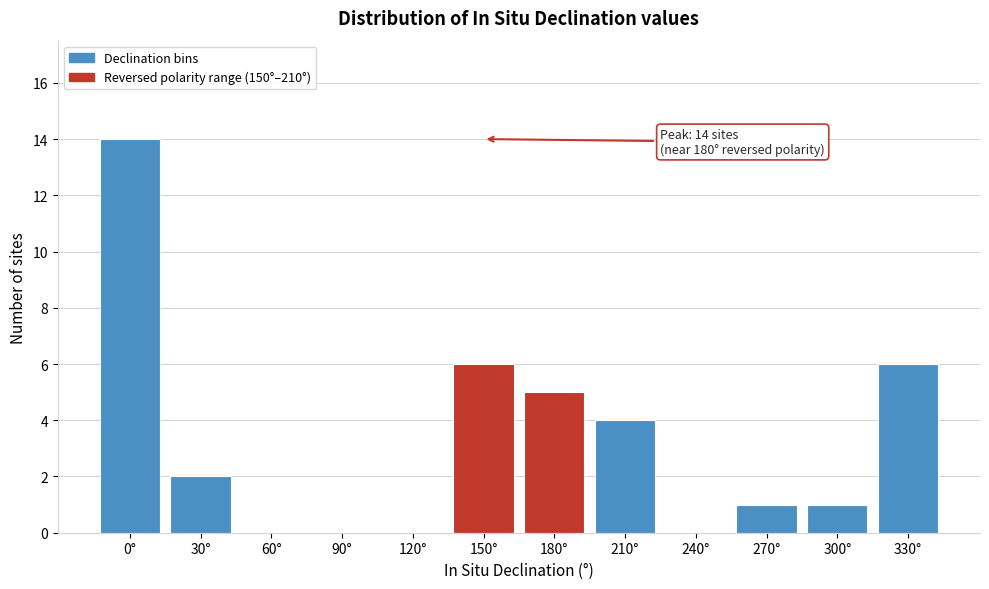

Reading left to right, transcribe all the data shown in this chart.

0°=14	30°=2	60°=0	90°=0	120°=0	150°=6	180°=5	210°=4	240°=0	270°=1	300°=1	330°=6